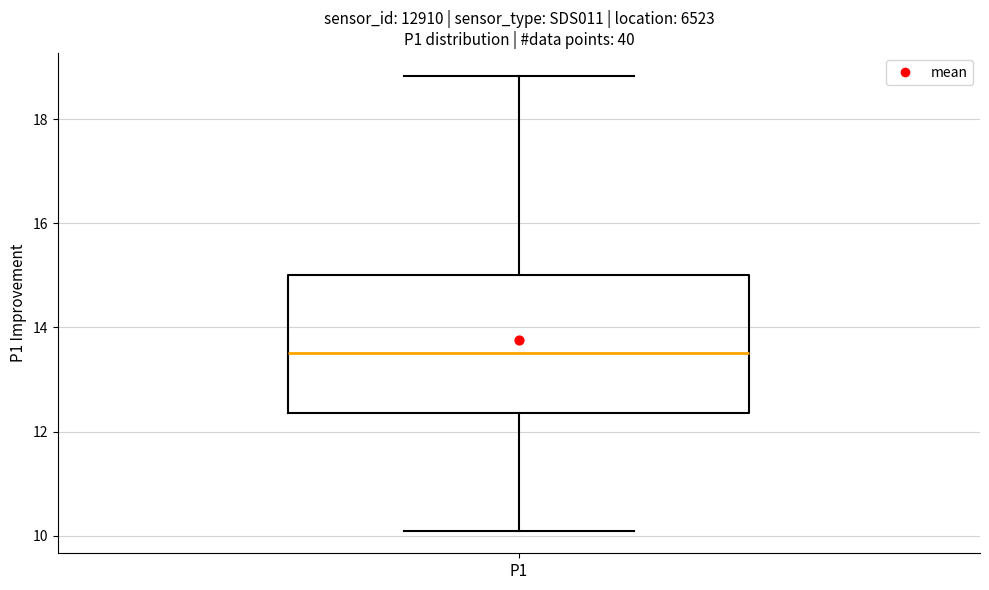

Where is the lower edge of the box for P1 on the y-axis? The values are not printed on the chart, so give them approximately, as read against the axis.

12.4